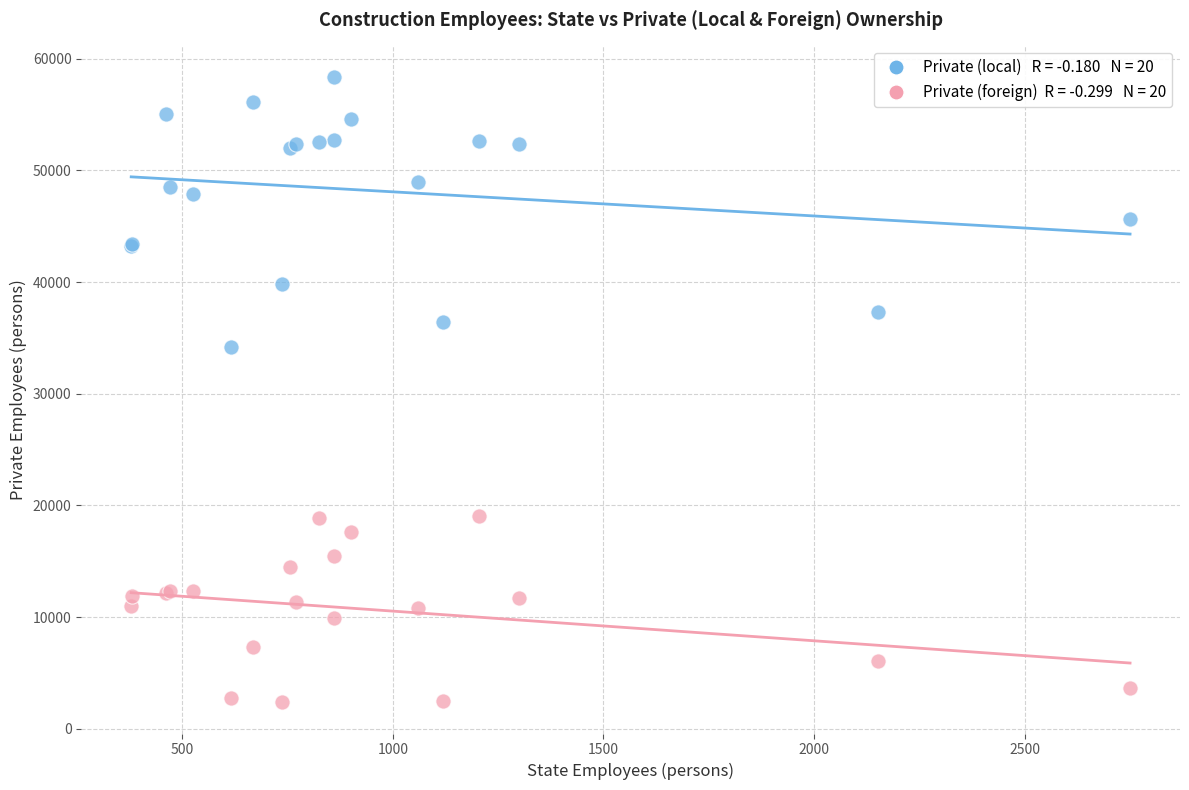

Across all series, what Y value is closest to 30383?

34179